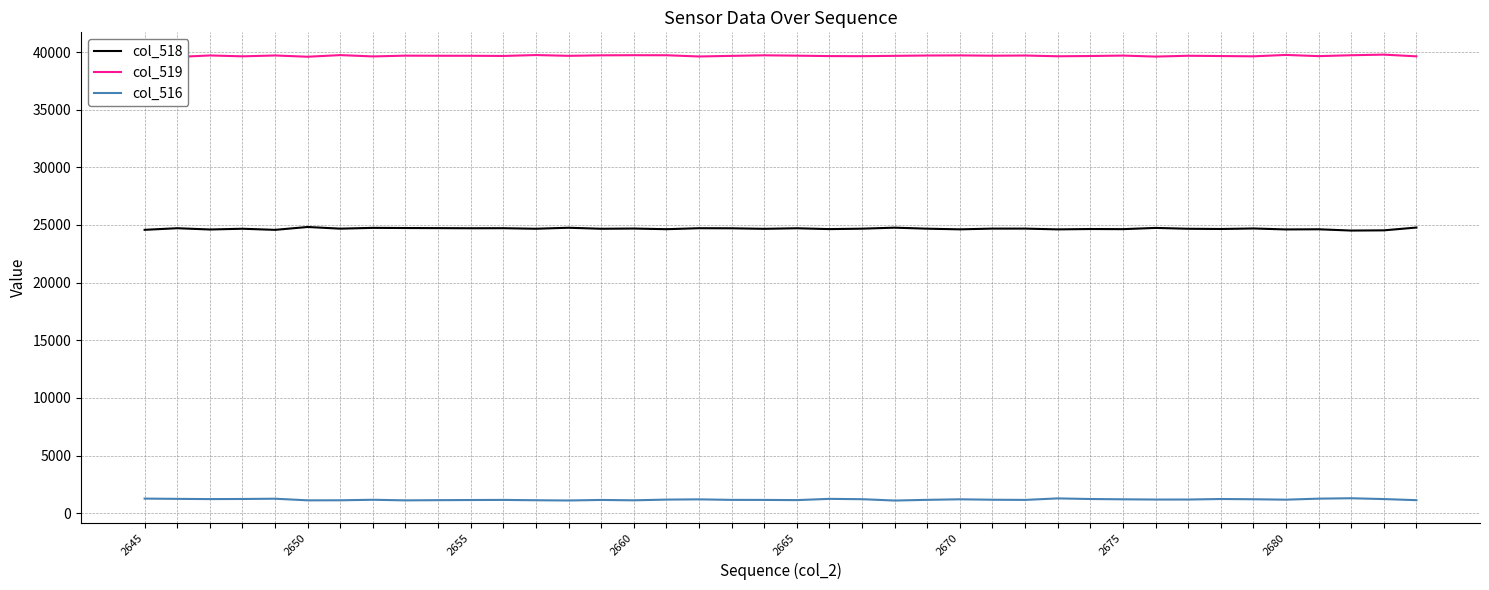

The value of col_518 at 2660 is 8727. True or false?

False